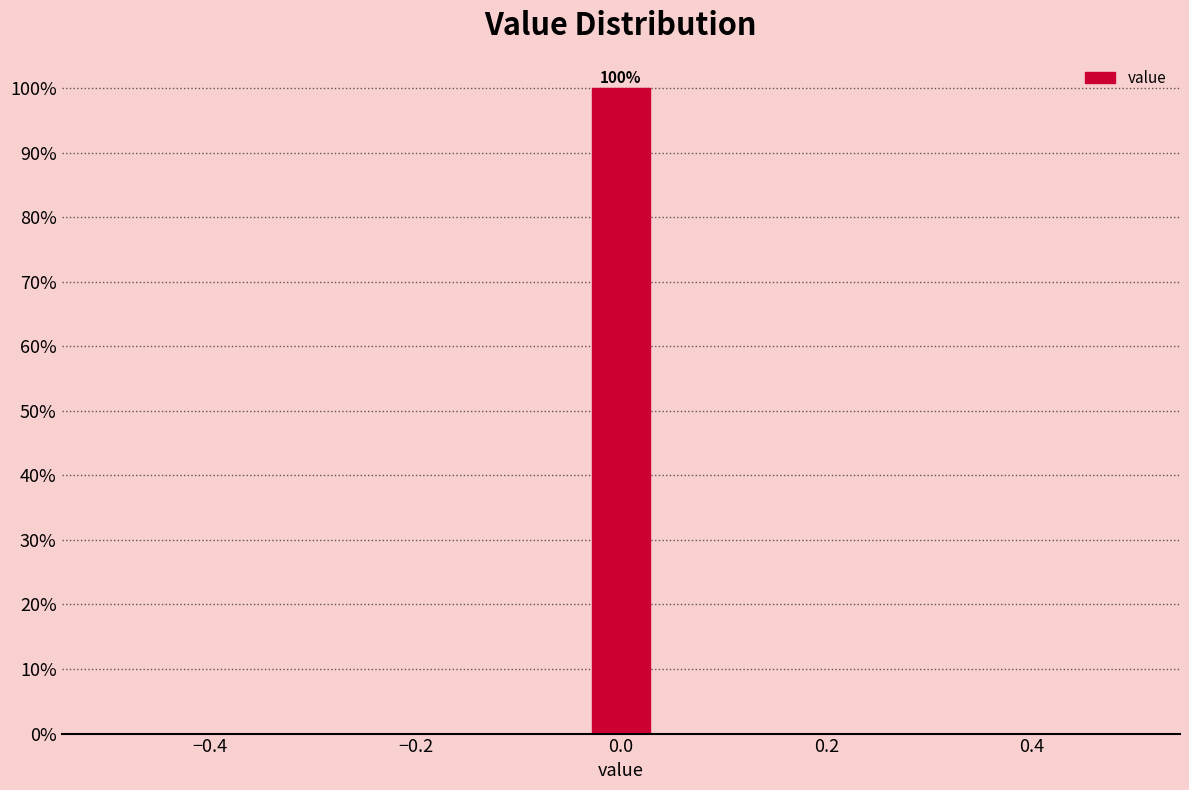

Around what value on the x-axis is the tallest bar? Give the approximate position of its centre, as read against the axis.

0.00